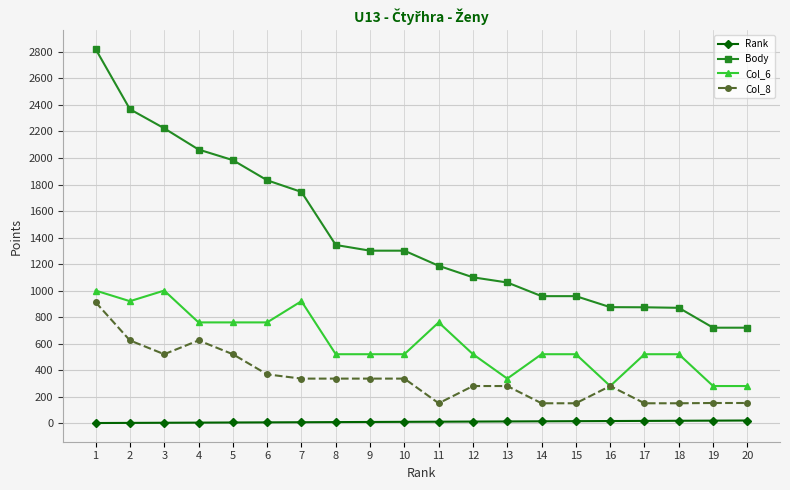

What is the total value across all series at 5?

3269